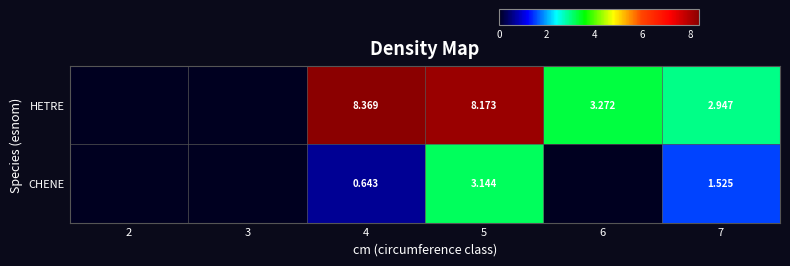

Is the value of CHENE at 4 greater than the value of HETRE at 7?

No